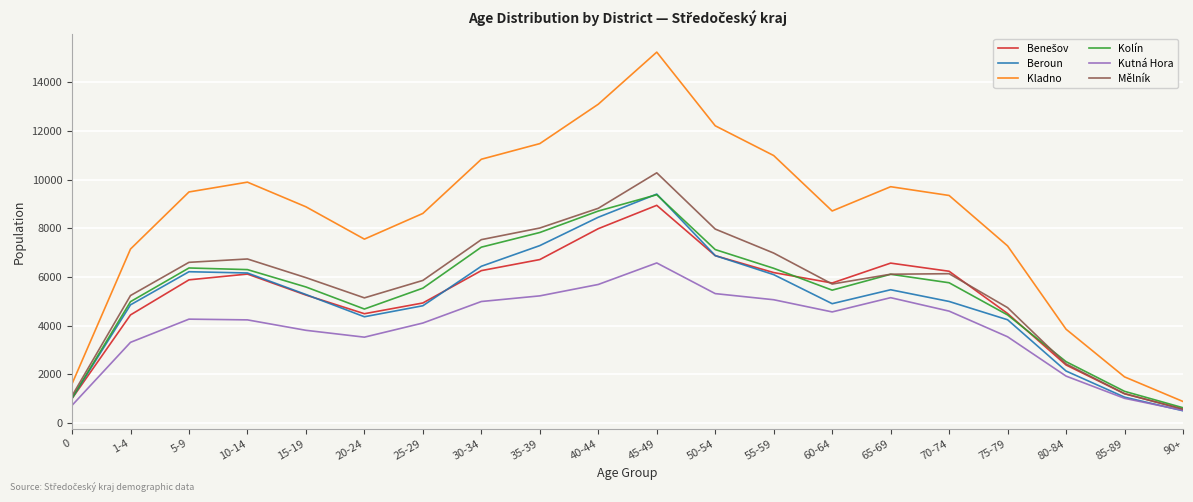

True or false: Kolín has a value of 1015 at 0.

True